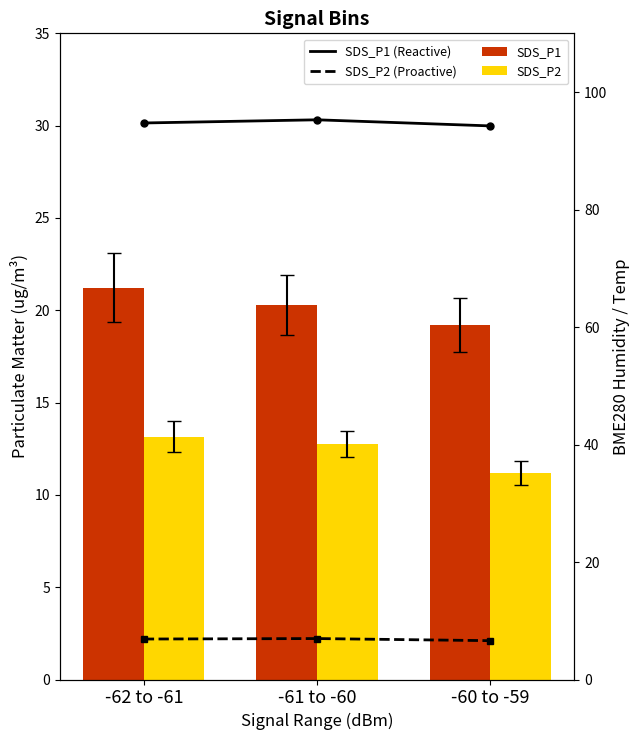

What is the sum of the BME280_humidity (Reactive) values at -60 to -59 and -62 to -61?

189.0